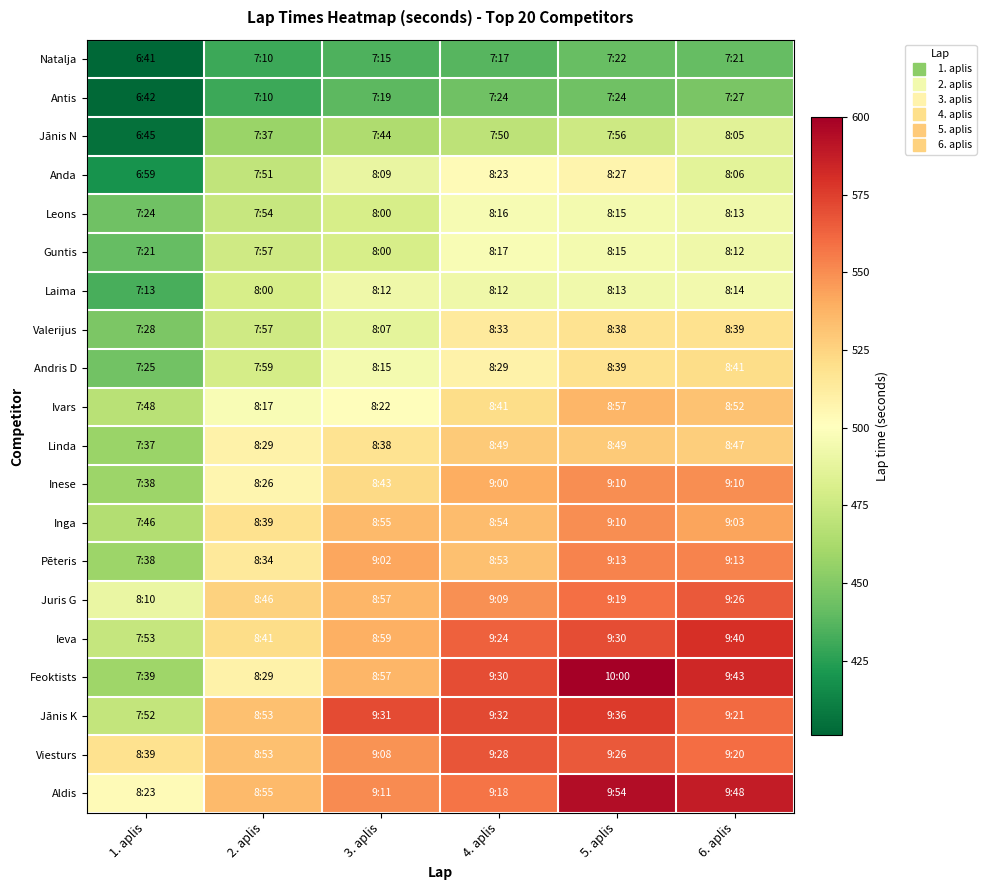

List the series in order of their peak value, lowest first.

Natalja, Antis, Jānis N, Laima, Leons, Guntis, Anda, Valerijus, Andris D, Linda, Ivars, Inese, Inga, Pēteris, Juris G, Viesturs, Jānis K, Ieva, Aldis, Feoktists